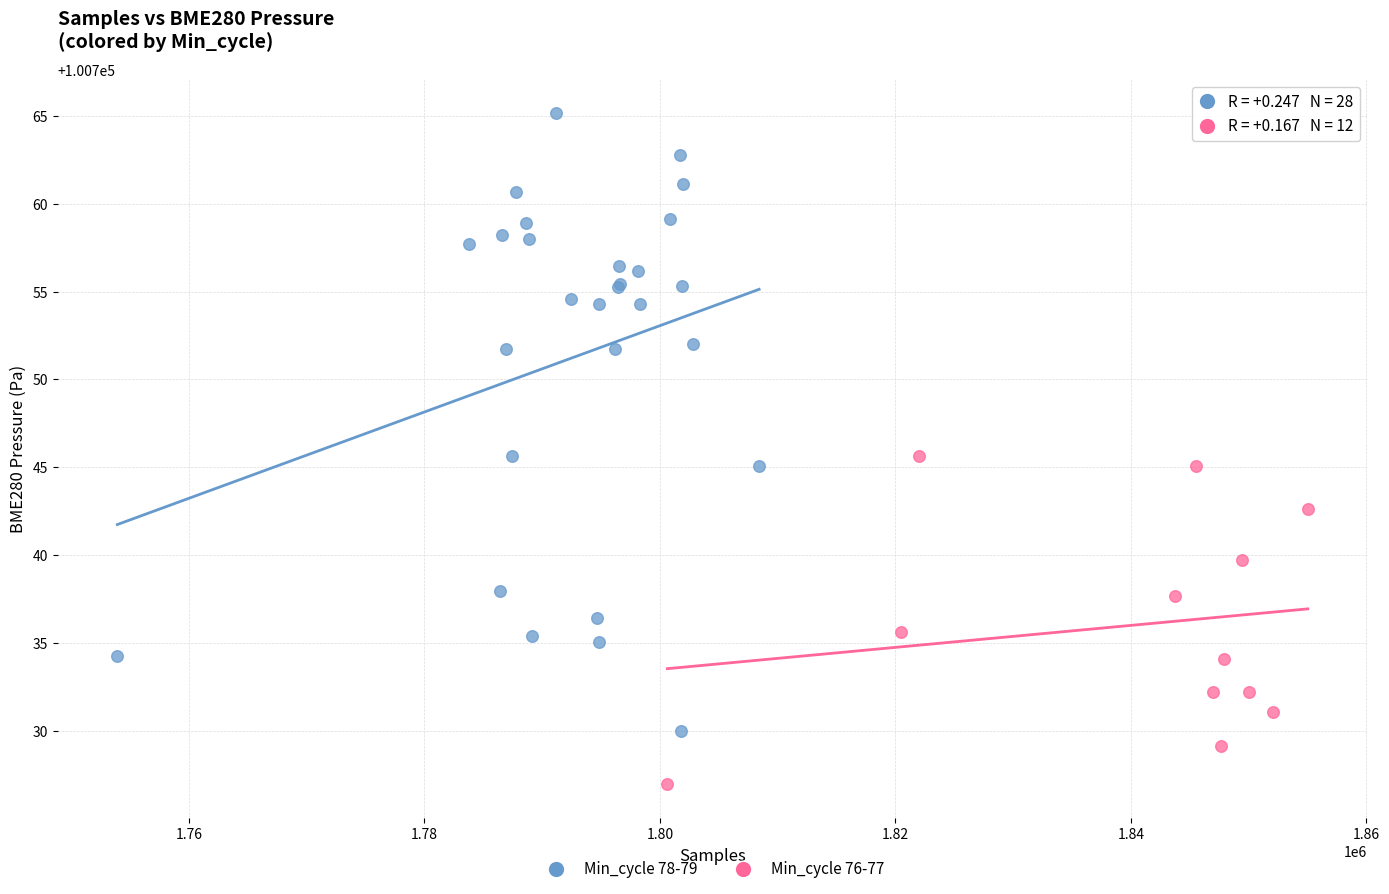

Which series has the largest Y range (max minus min)?

Min_cycle 78-79